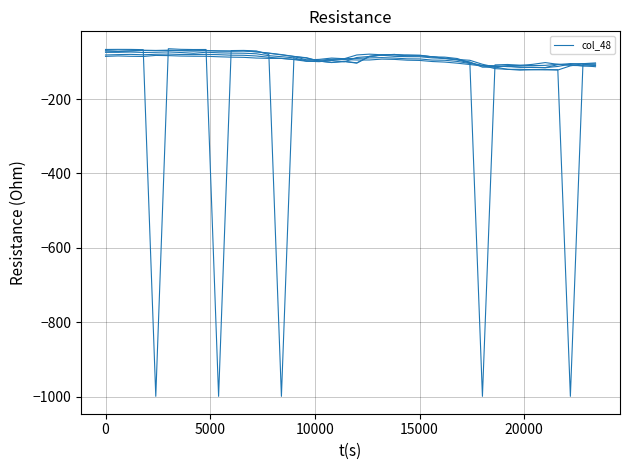

How many lines are shown in the chart?

6